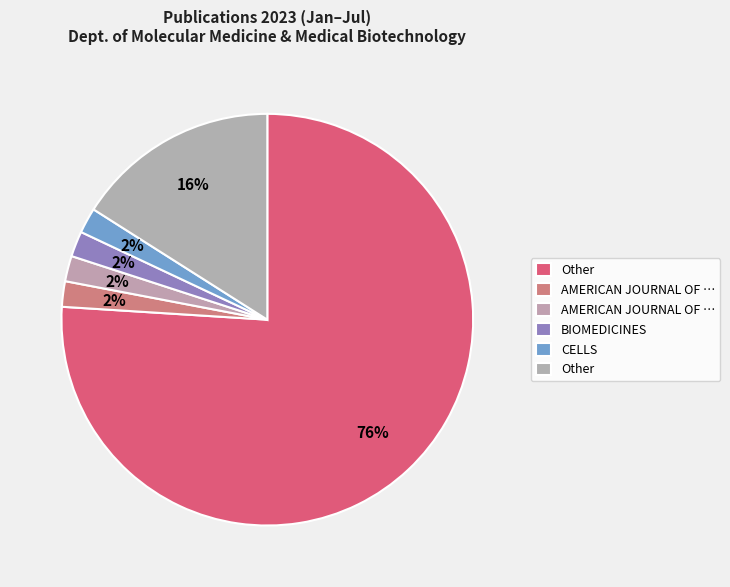

How many slices are in this pie chart?

6